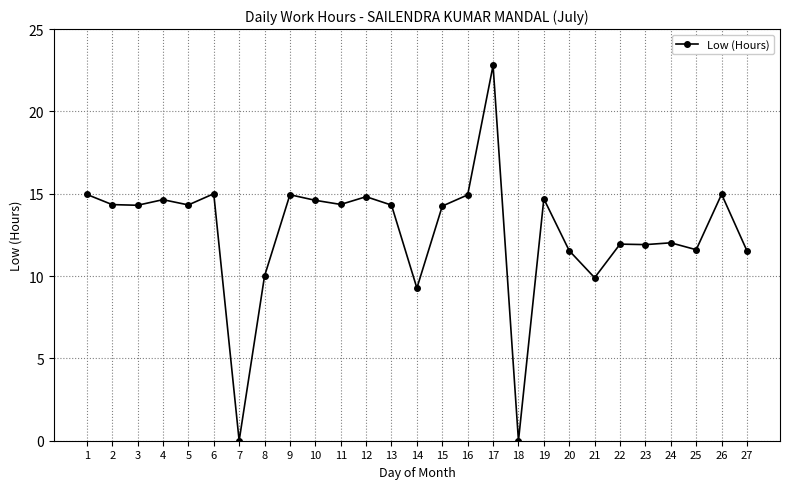

What is the greatest value displayed?

22.8